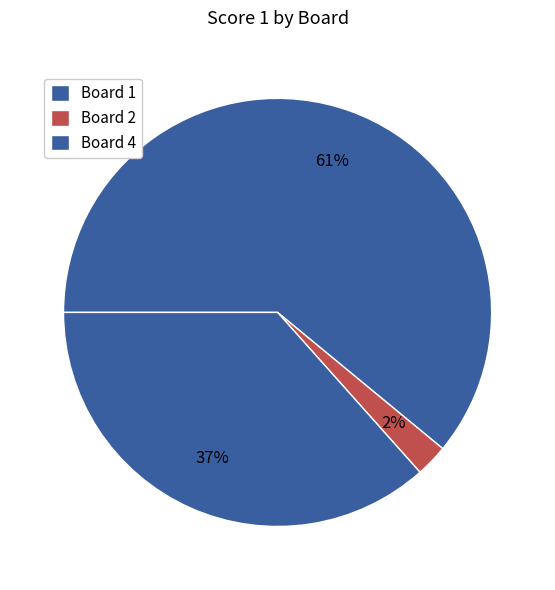

What is the largest slice in the pie chart?

Board 1